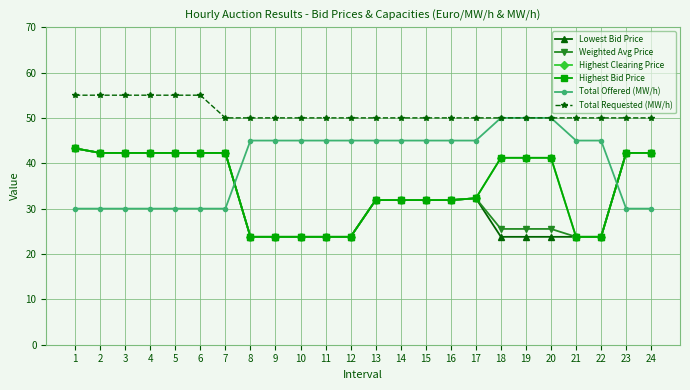

Is this an area chart (filled region under the line)?

No